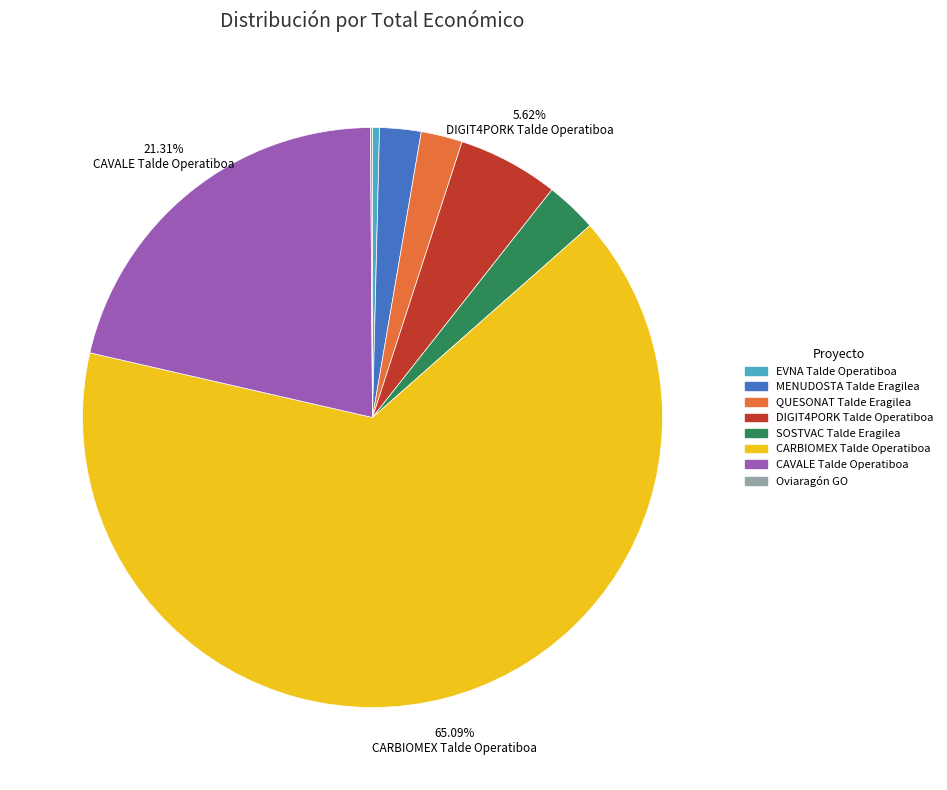

To the nearest percent, what is the combined percentage of EVNA and DIGIT4PORK?

6%